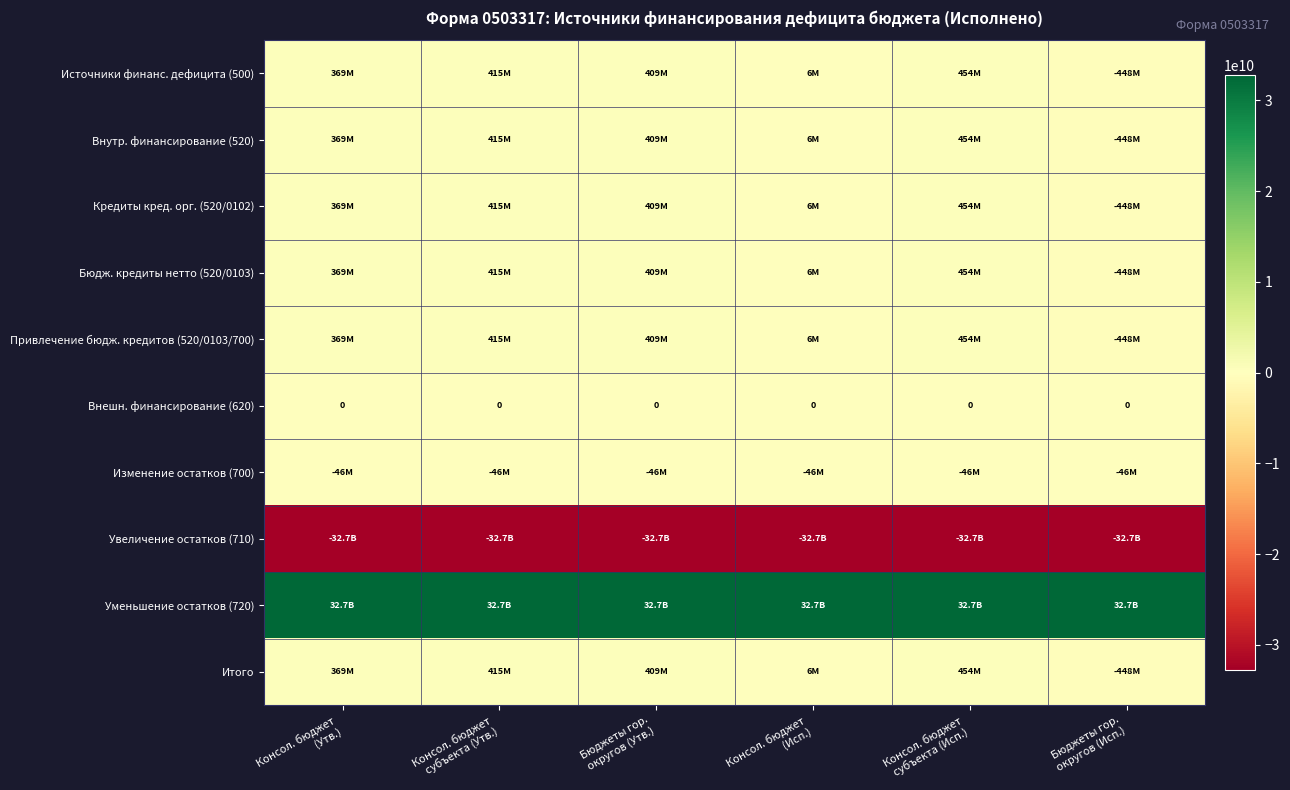

How many values in Итого are above zero?

5